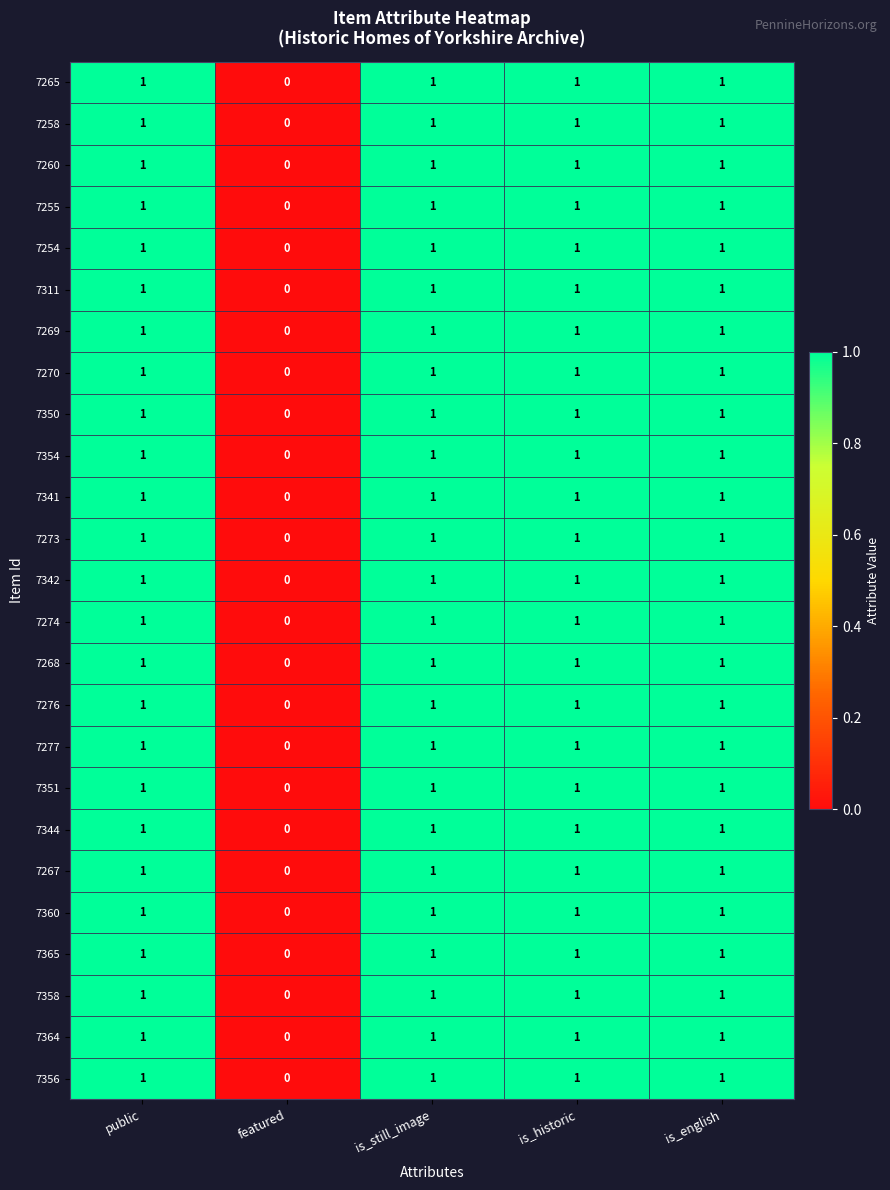

Which label corresponds to the smallest value in the chart?

featured